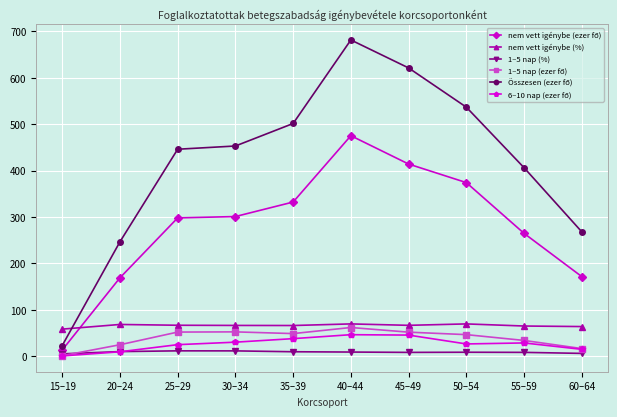

What is the label of the 5th point from the left?

35–39